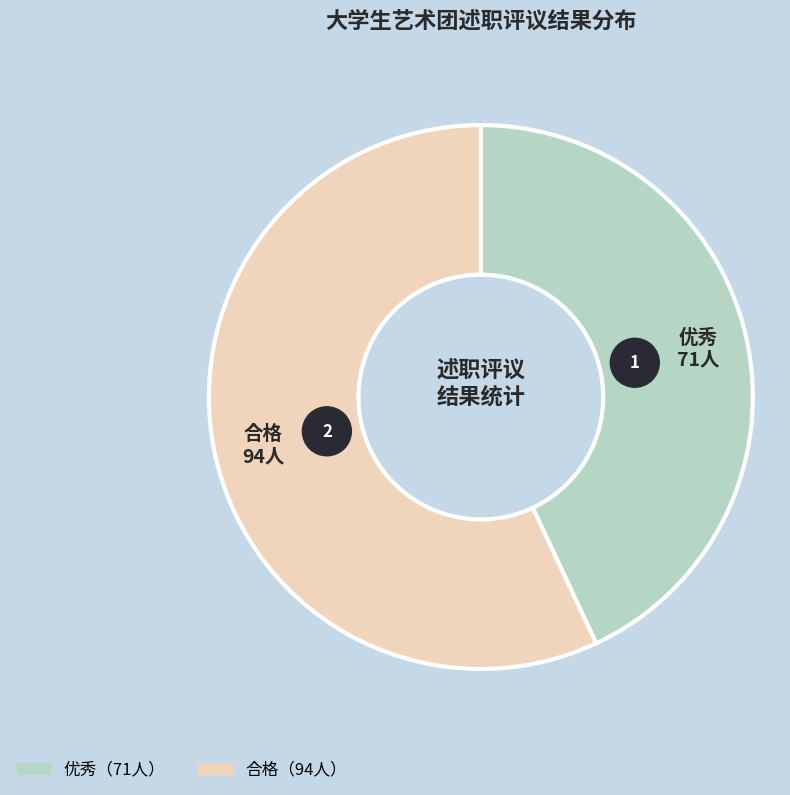

How many slices are in this pie chart?

2